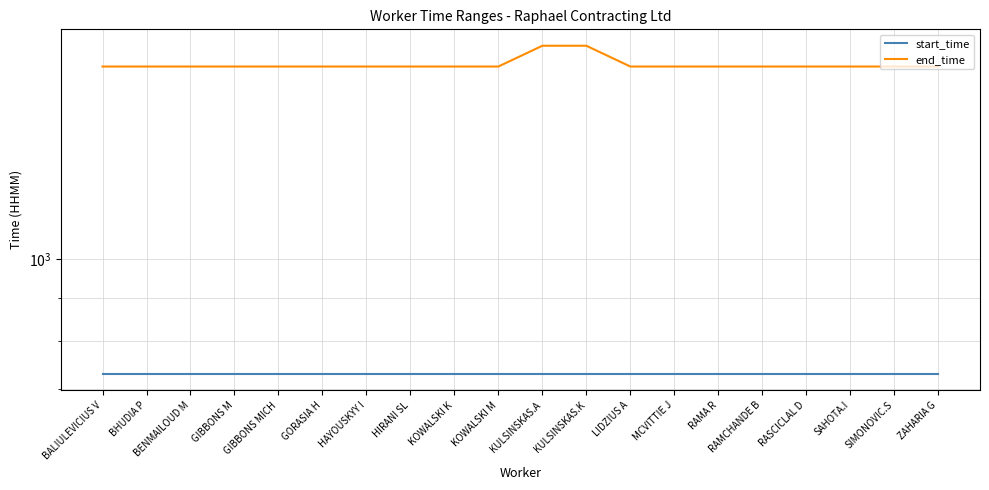

True or false: start_time and end_time intersect in this chart.

False